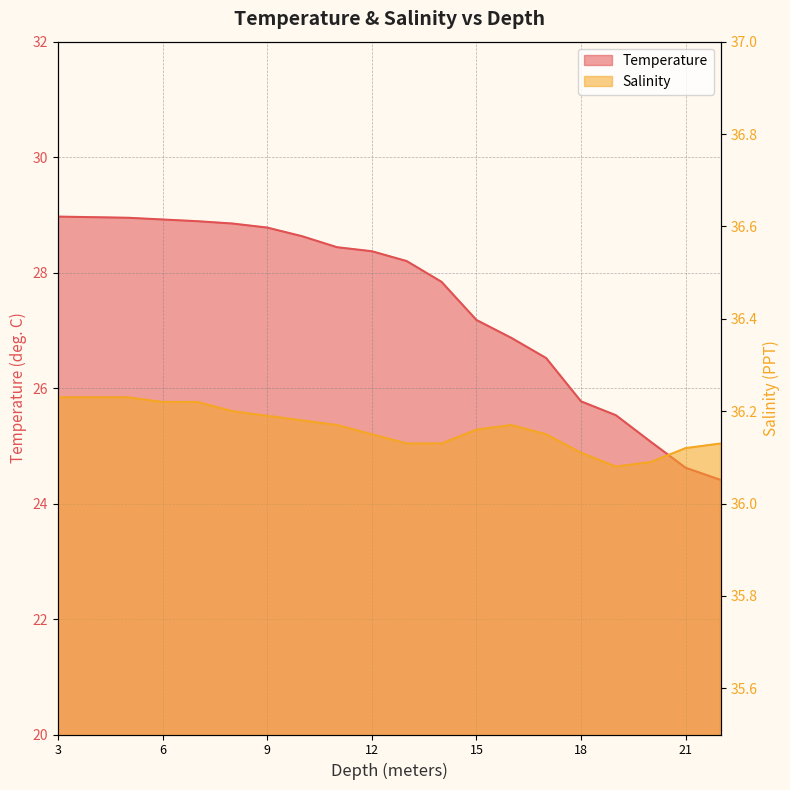

What is the label of the 6th point from the left?

8.0